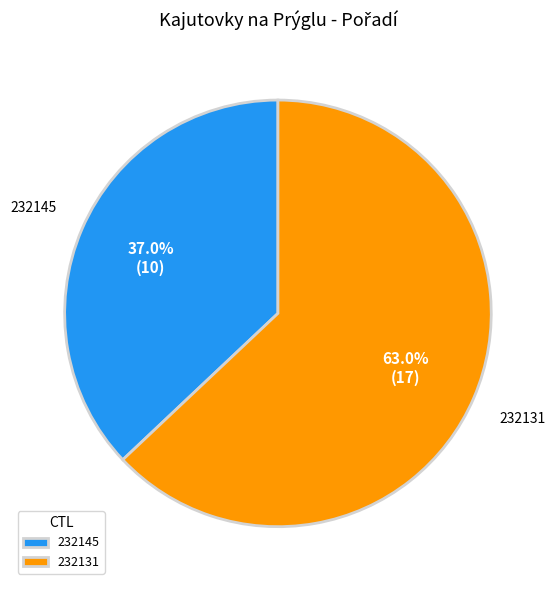

What percentage do 232145 and 232131 together represent?

100.0%